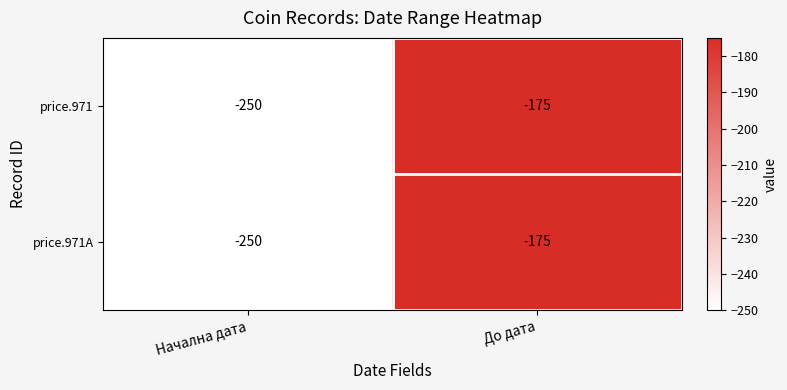

Reading right to left, list all the values displayed in this chart.

price.971: -175	-250
price.971A: -175	-250